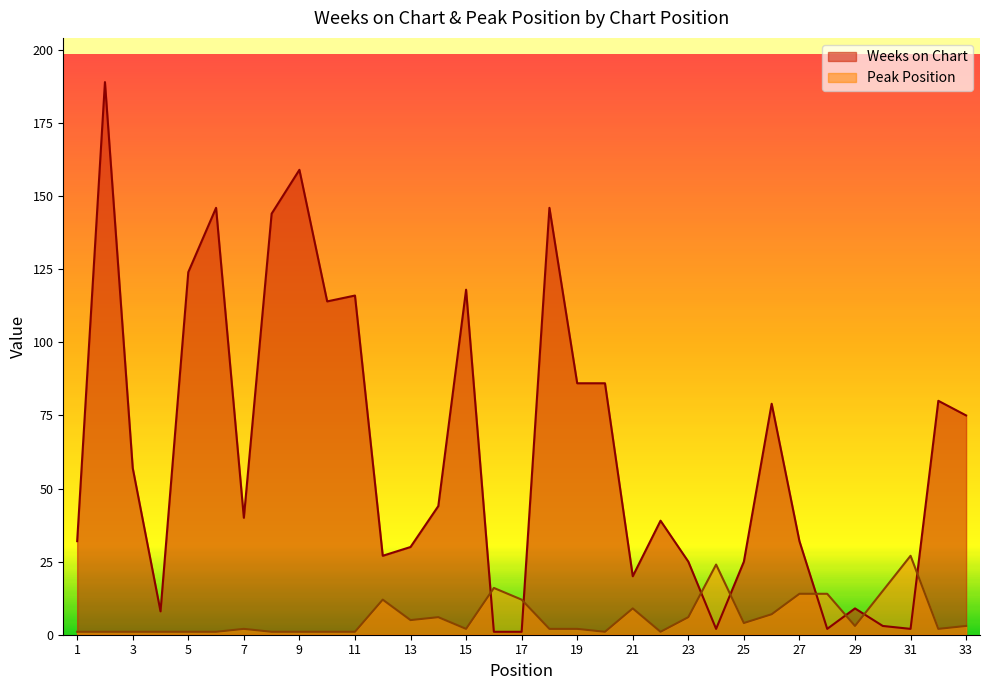

What is the value of the Peak Position point at the 24th from the left?

24